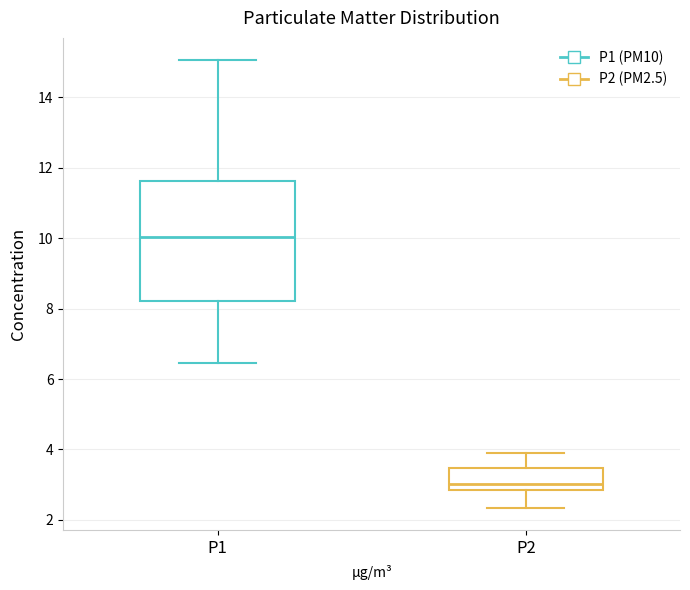

Which box has the lowest median line?

P2